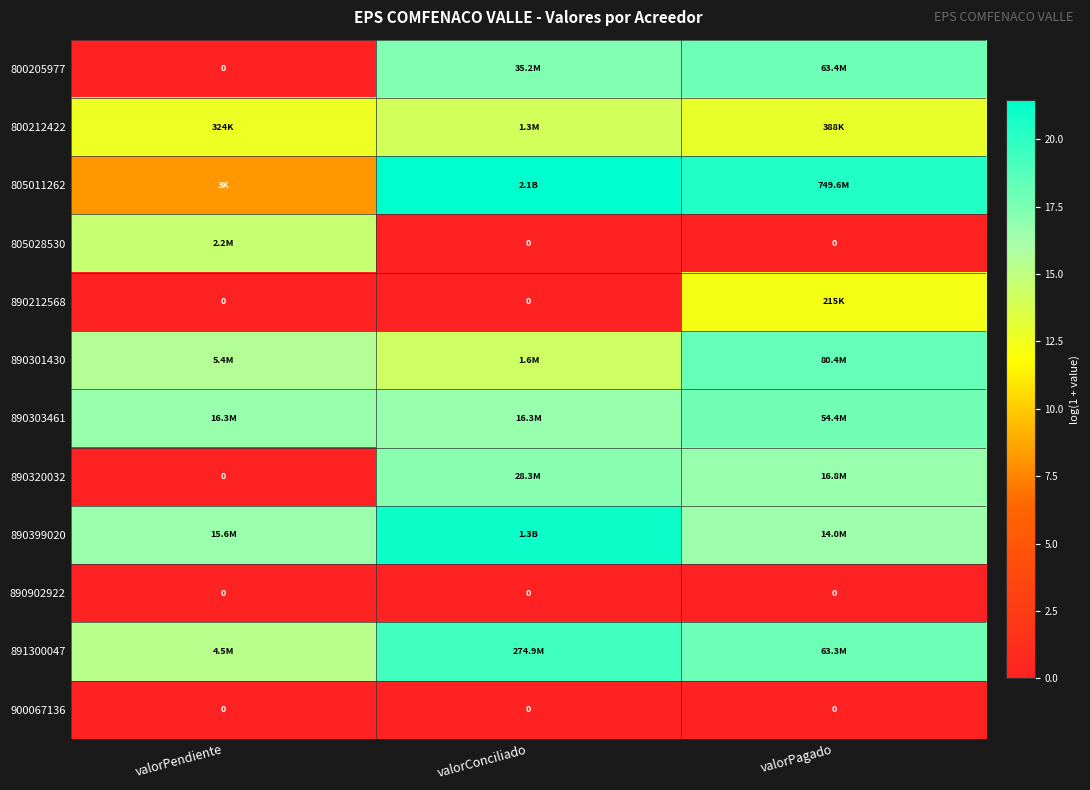

What is the total value across all series at valorPendiente?

99.4